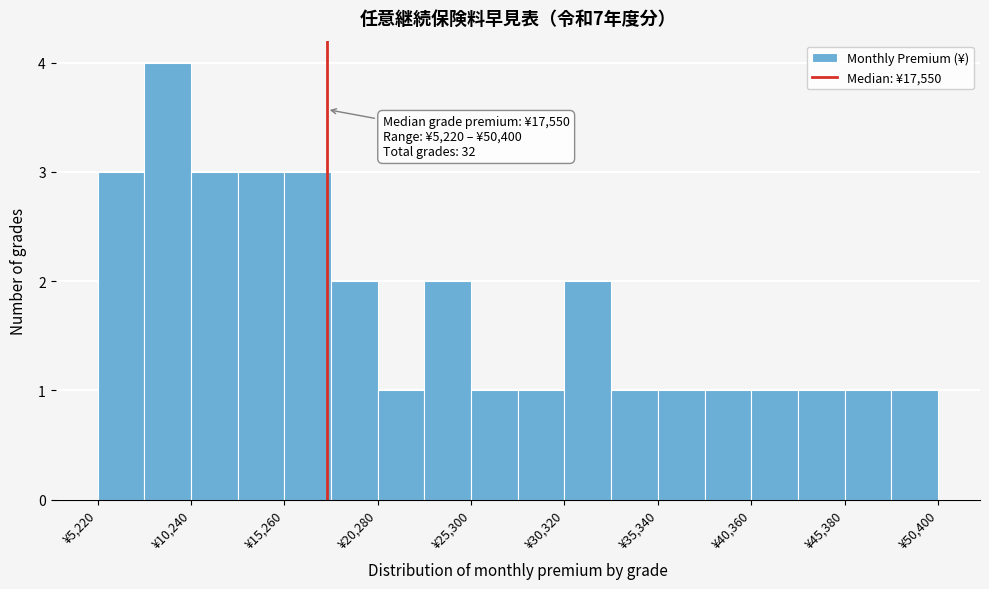

Read against the x-axis, roughly where is the centre of the tallest bar?

9000